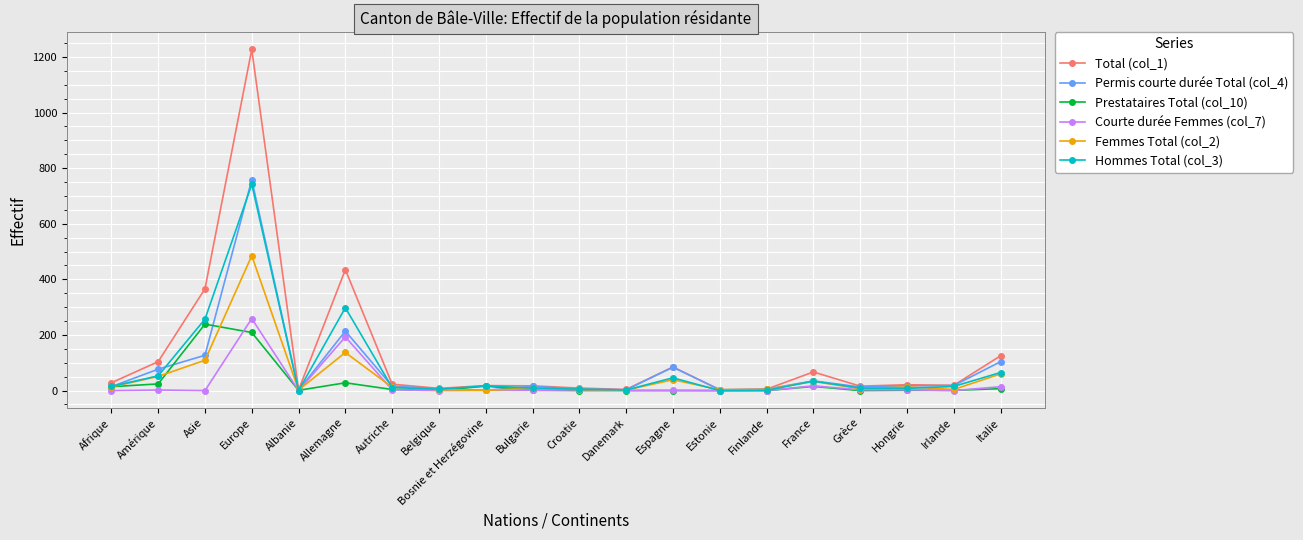

What is the total value across all series at Europe?

3680